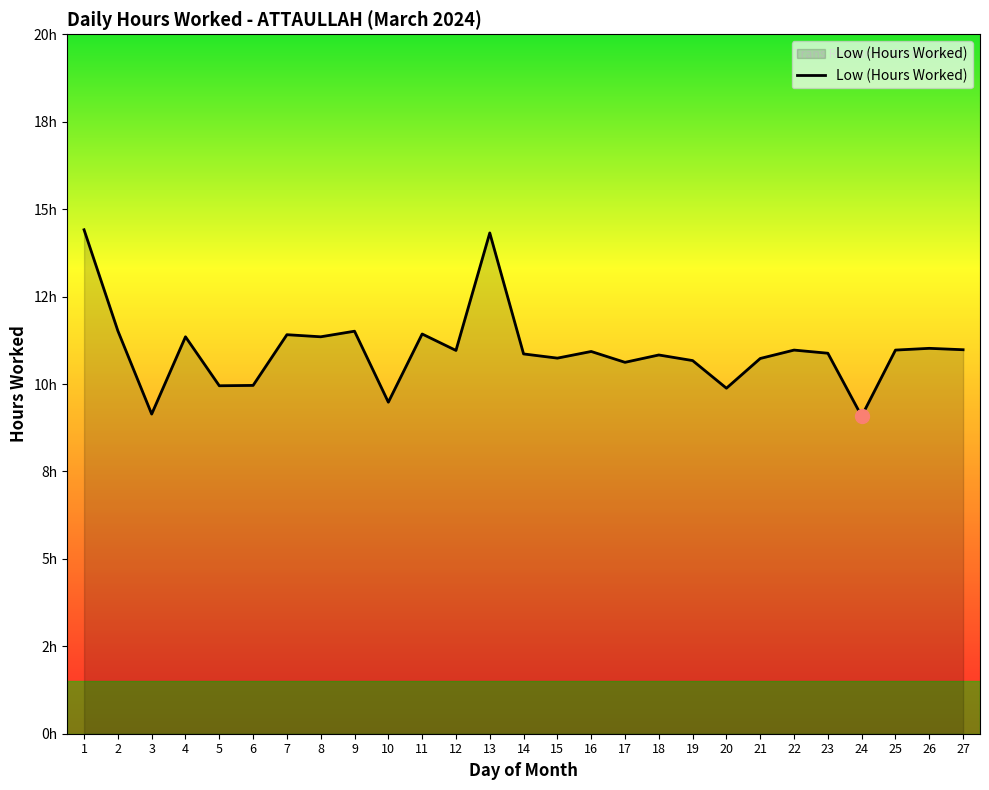

What is the value of the 8th point from the left?

11.3